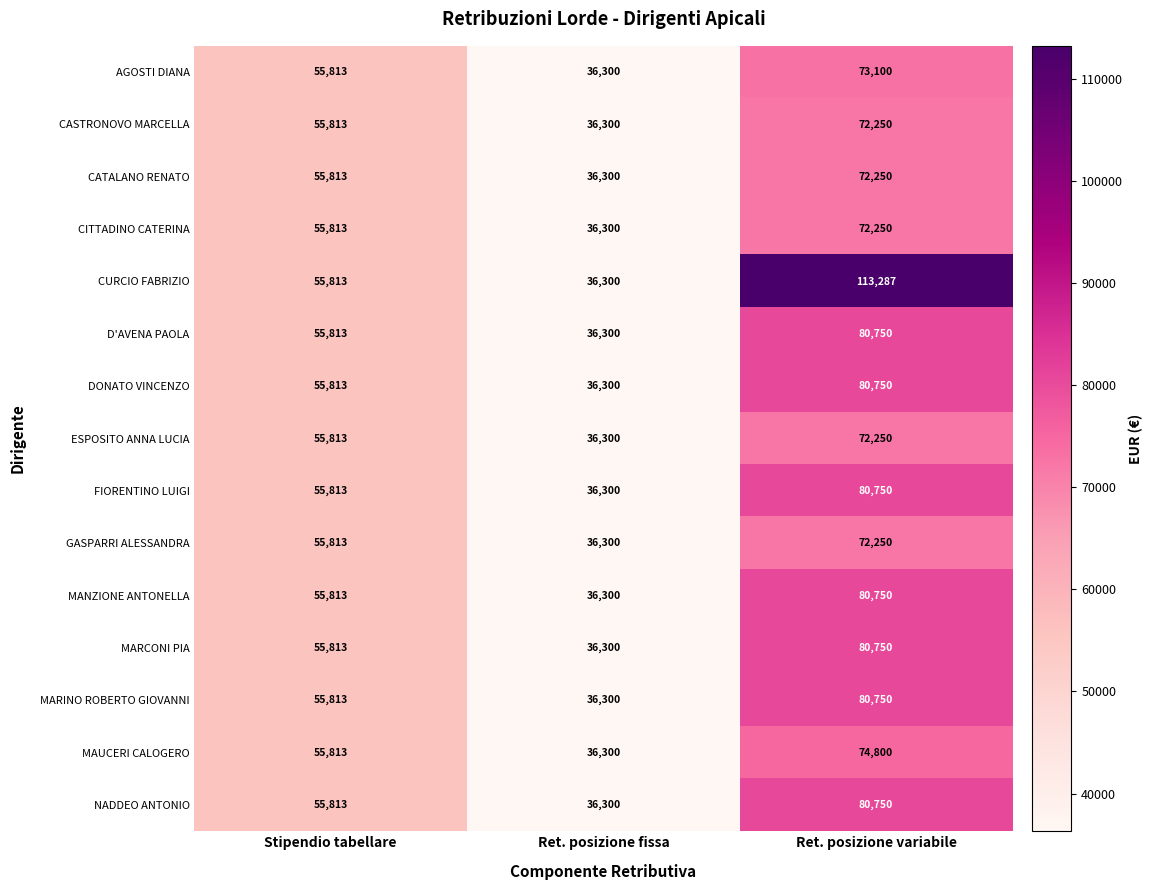

At which category is the sum across all series the highest?

Ret. posizione variabile